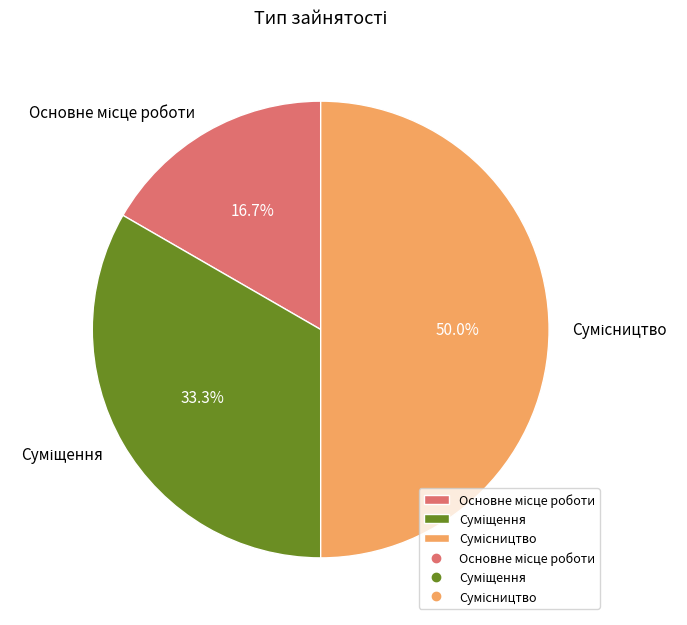

How many segments does this pie chart have?

3